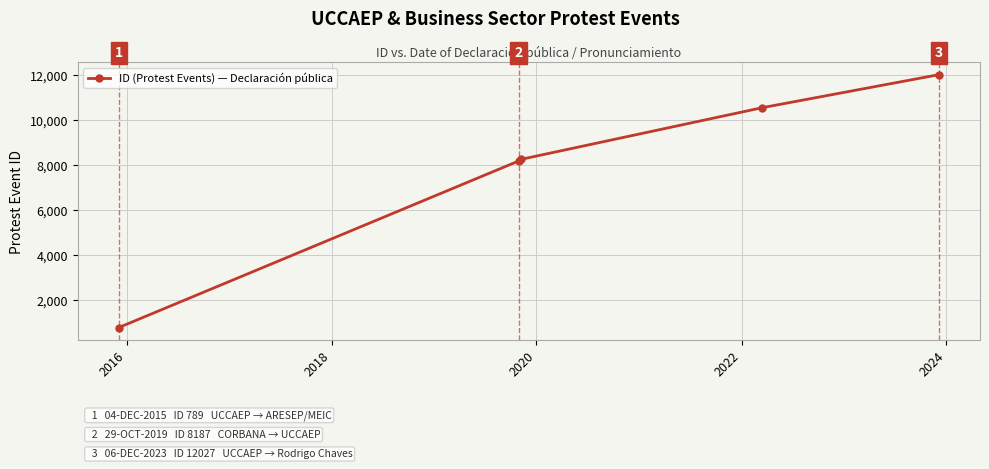

What is the difference between the maximum and minimum values?

11238